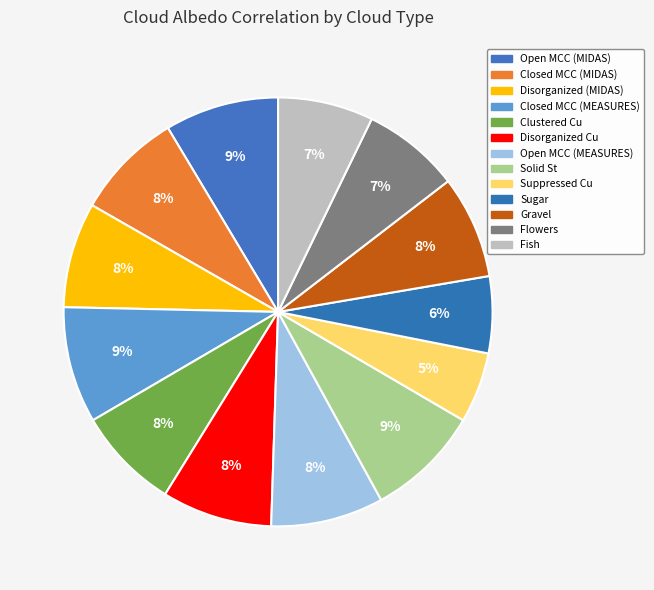

Is it true that Closed MCC (MIDAS) is 8% of the pie?

True